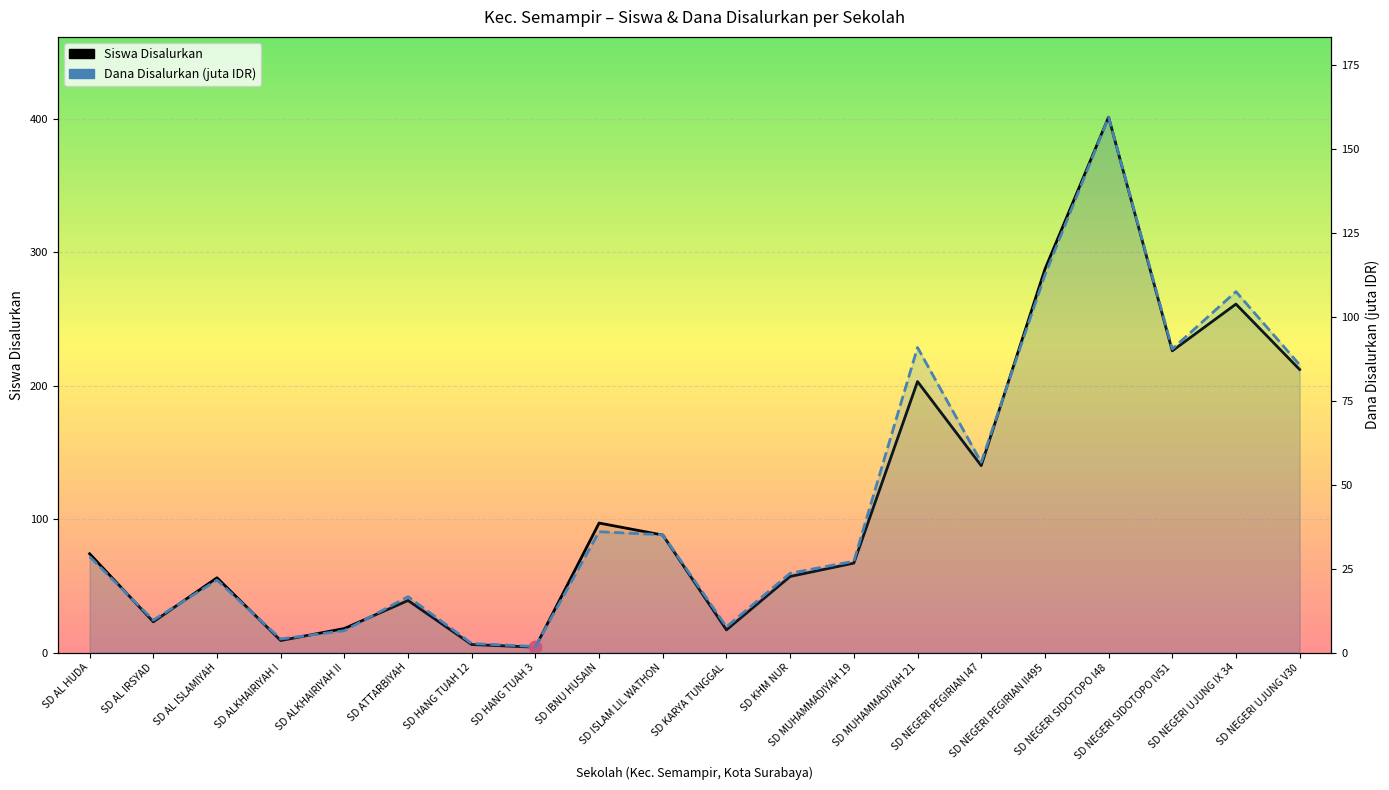

At which category is the sum across all series the highest?

SD NEGERI SIDOTOPO I48